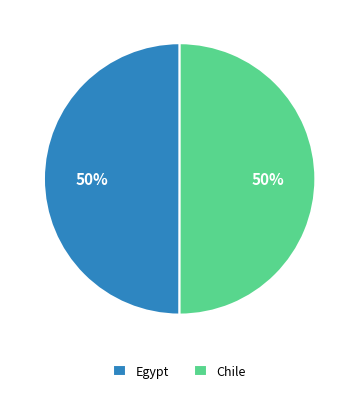

What percentage is the Egypt slice, to the nearest percent?

50%